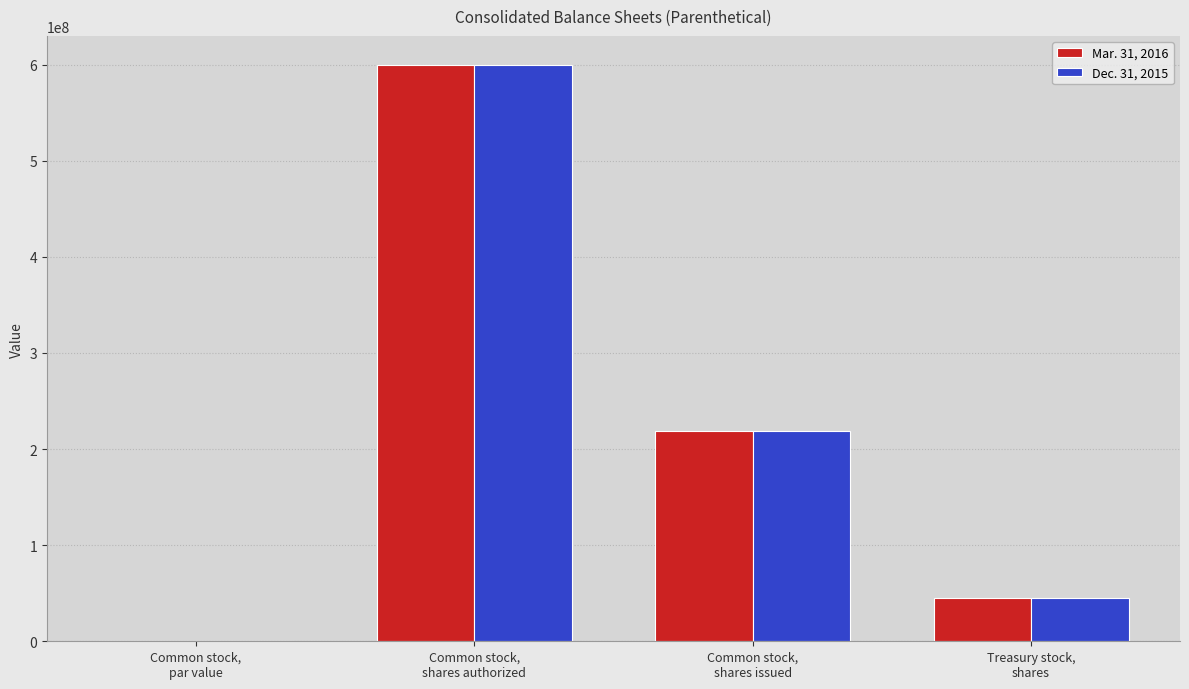

What is the sum of all Mar. 31, 2016 values?

864400002.5